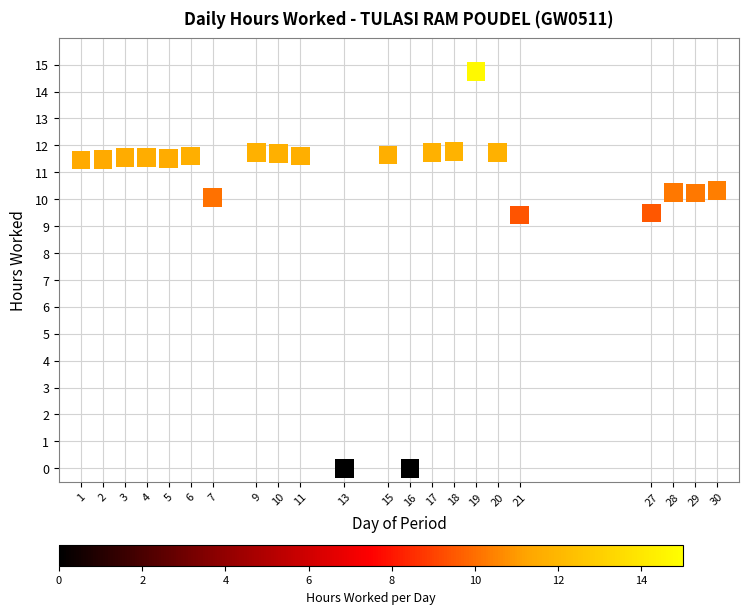

What is the range of X values (max minus min)?

29.0